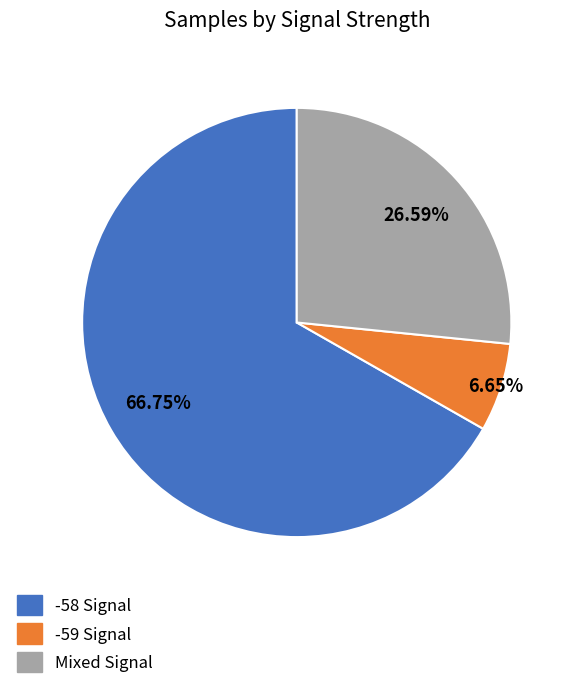

What is the ratio of the value at -58 Signal to the value at -59 Signal?

10.0